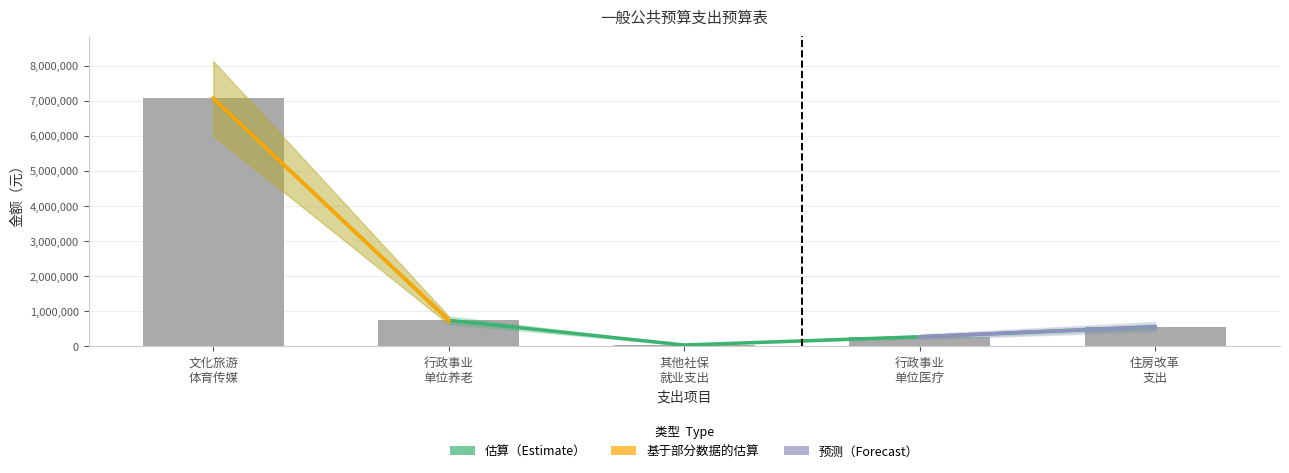

What is the maximum value shown in the chart?

7068685